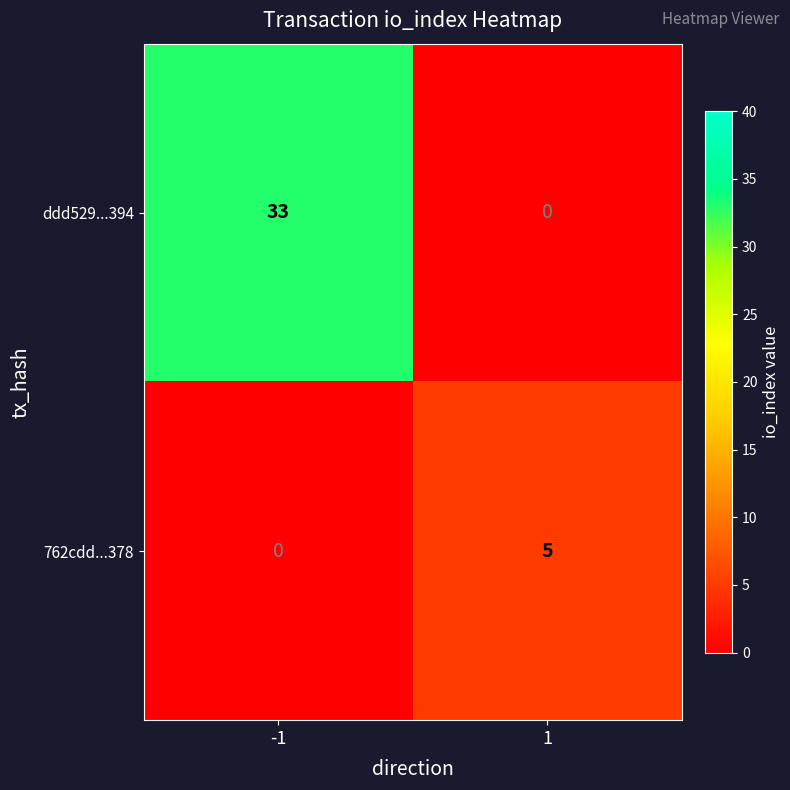

Reading left to right, transcribe all the data shown in this chart.

ddd529...394: 33	0
762cdd...378: 0	5